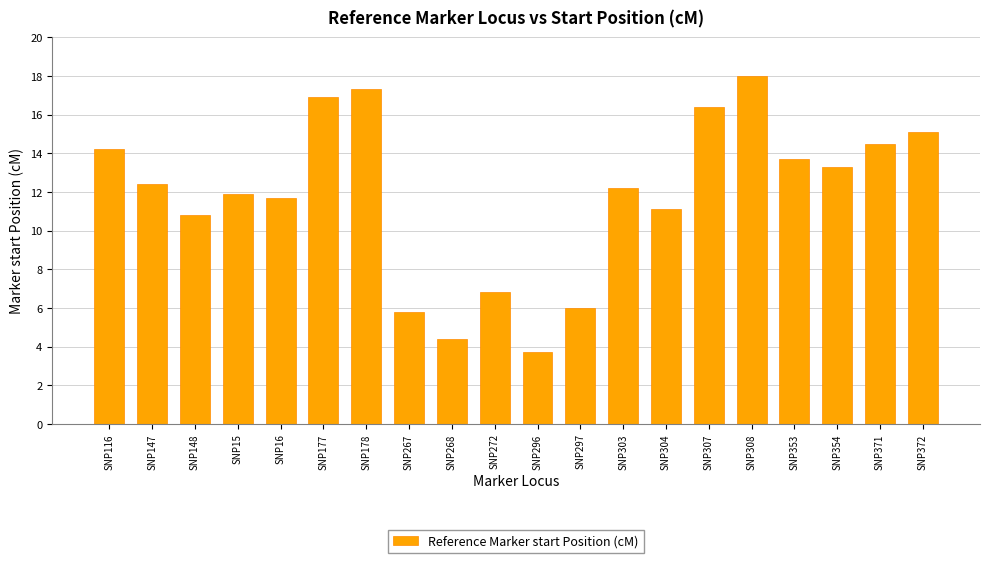

Does the chart contain any negative values?

No